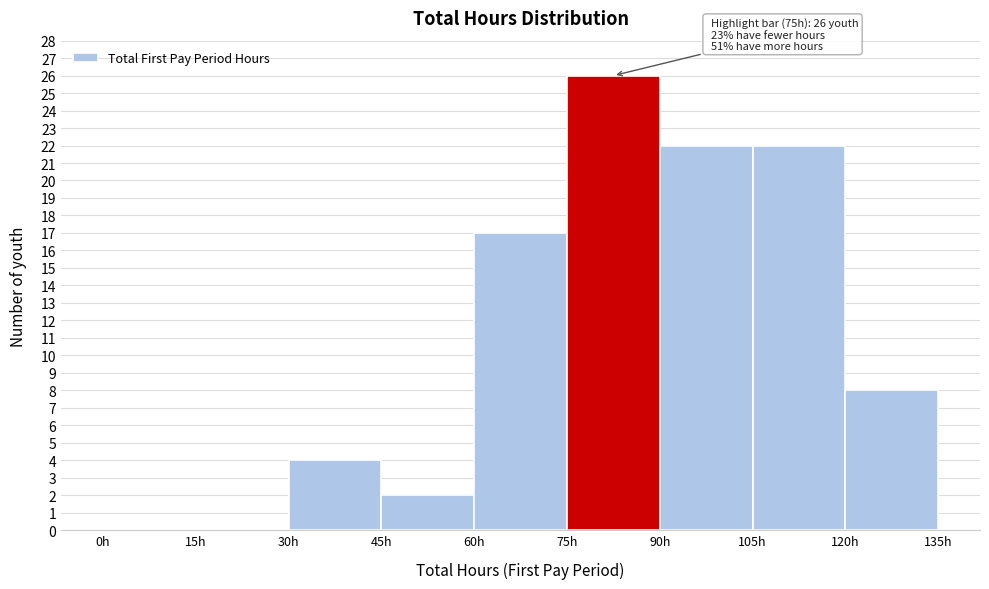

Over which range of the x-axis is the bar tallest?

75 to 90